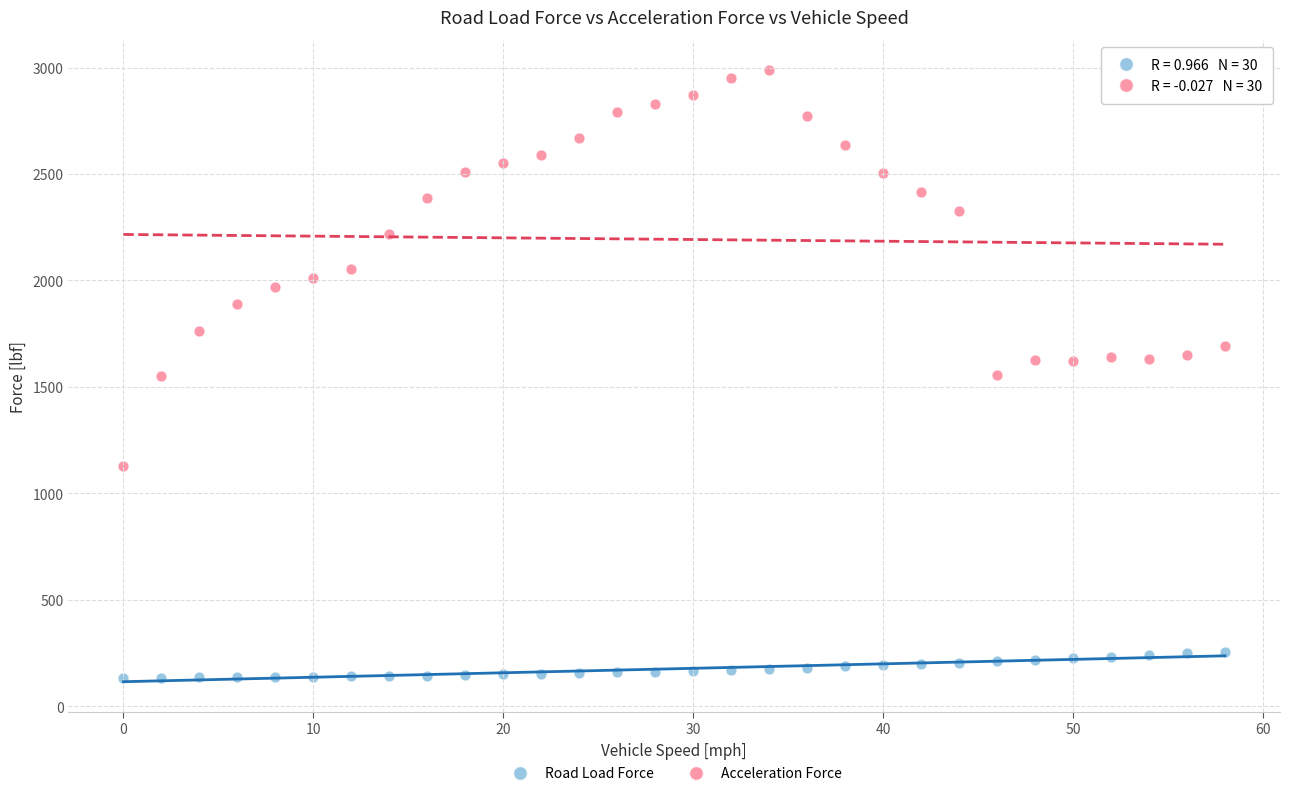

Across all data points, what is the range of X values (max minus min)?

58.0